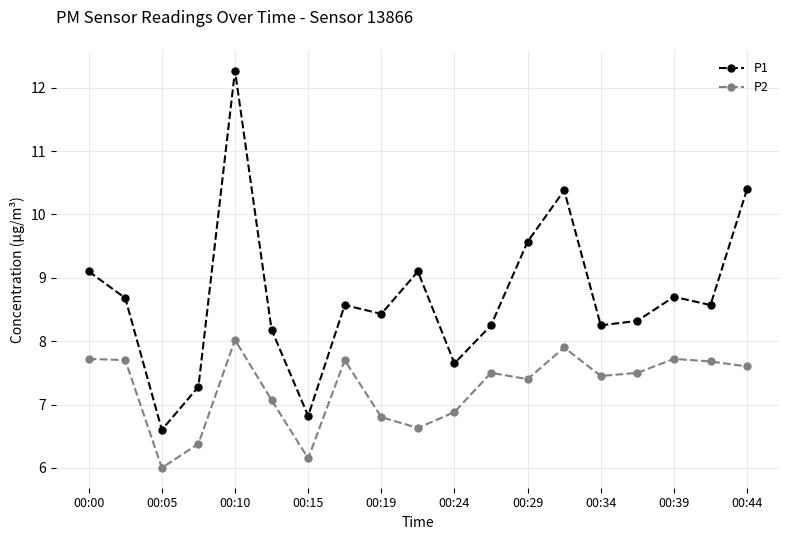

What is the average value of the P2 series?

7.3